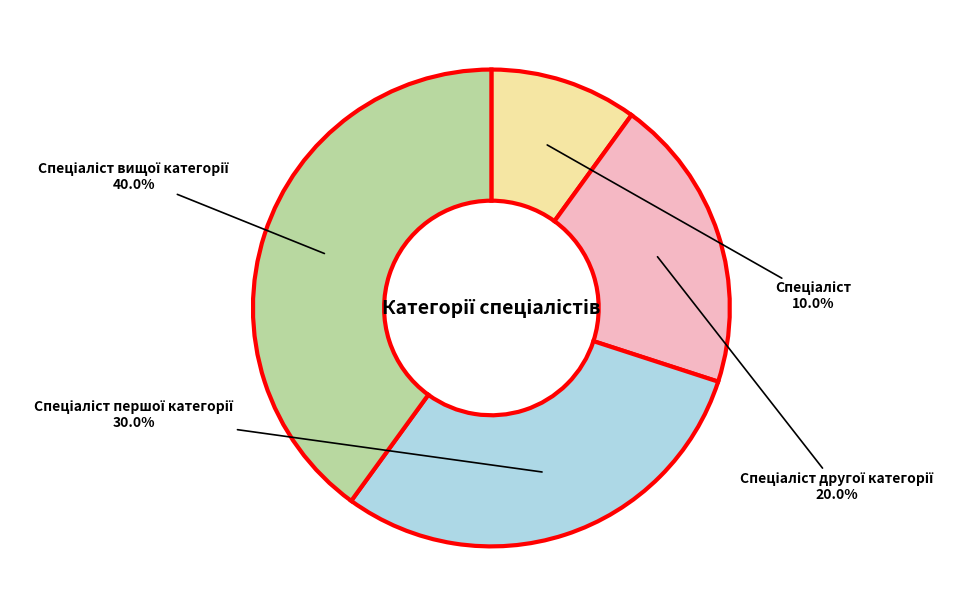

Is there a majority slice in this chart?

No